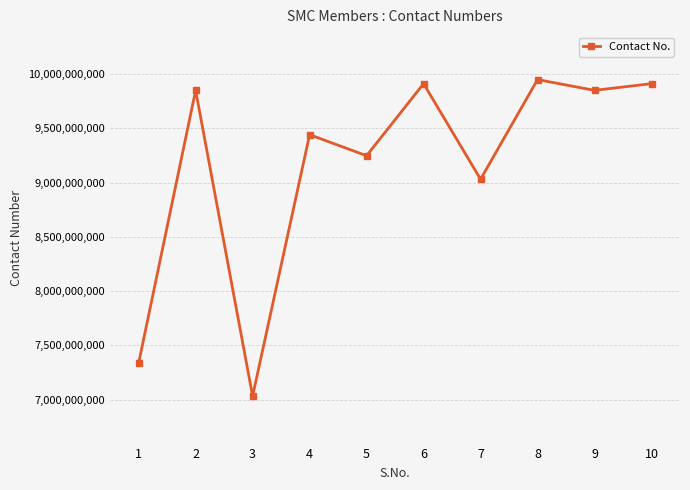

At which label is the value closest to 8490306270?

7